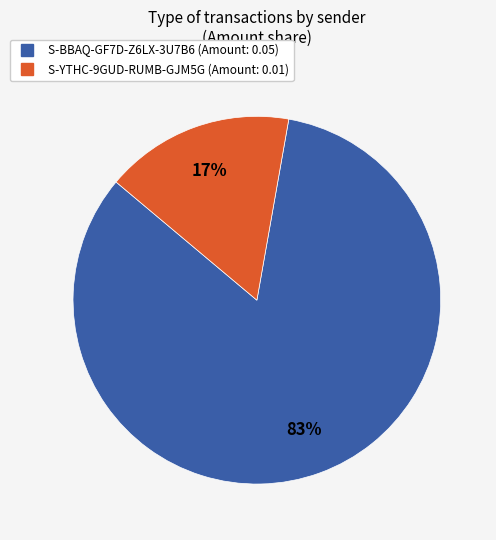

True or false: S-YTHC-9GUD-RUMB-GJM5G accounts for 6% of the total.

False